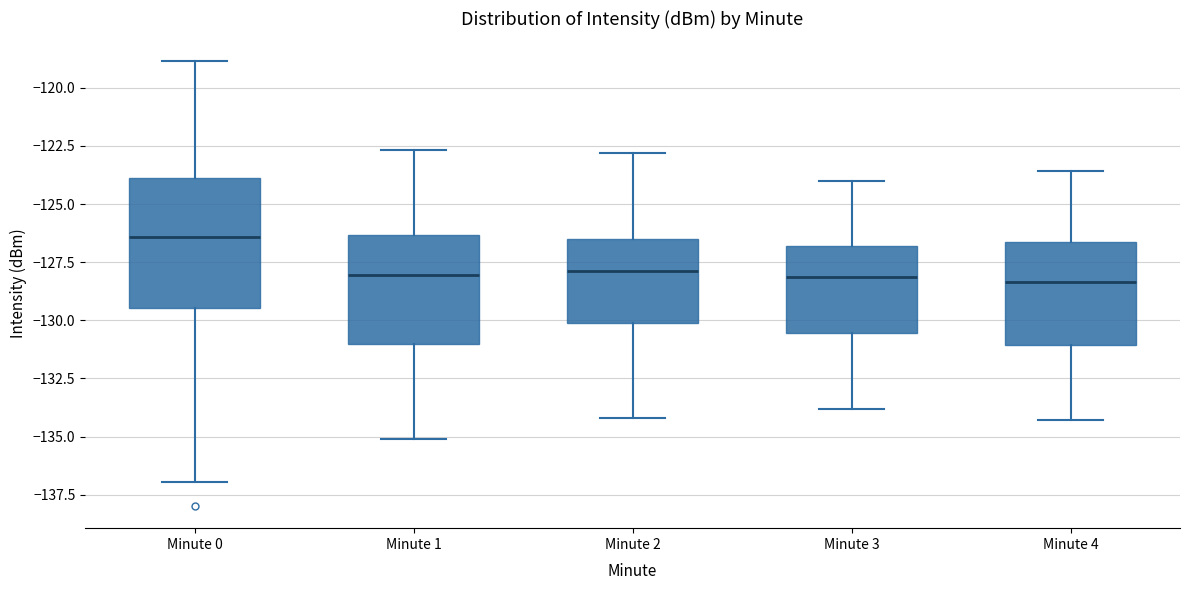

Comparing the boxes themselves (not the whiskers), which one is the tallest?

Minute 0